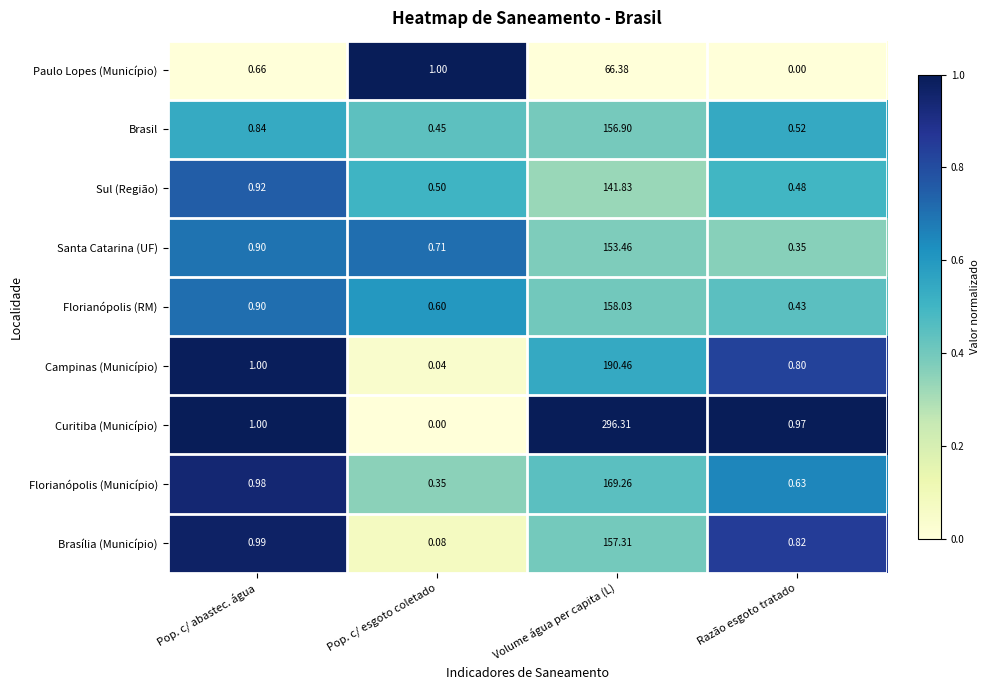

Which series has the largest total across all categories?

Curitiba (Município)